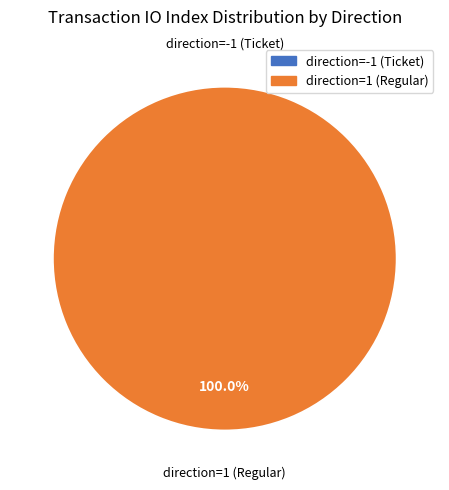

What is the change in value from direction=-1 (Ticket) to direction=1 (Regular)?

+47